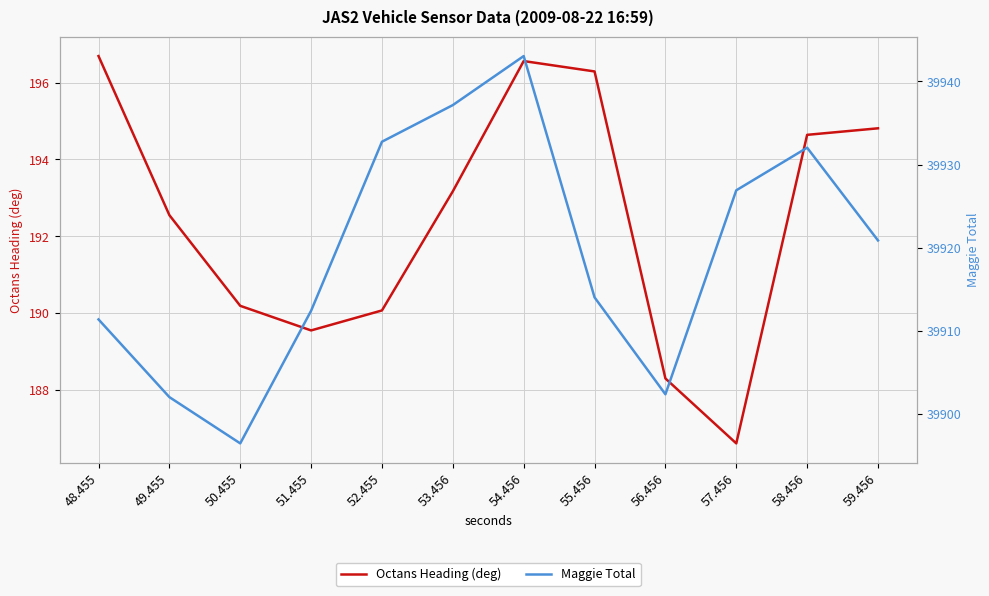

What is the difference between the Octans Heading (deg) values at 54.456 and 58.456?

1.9